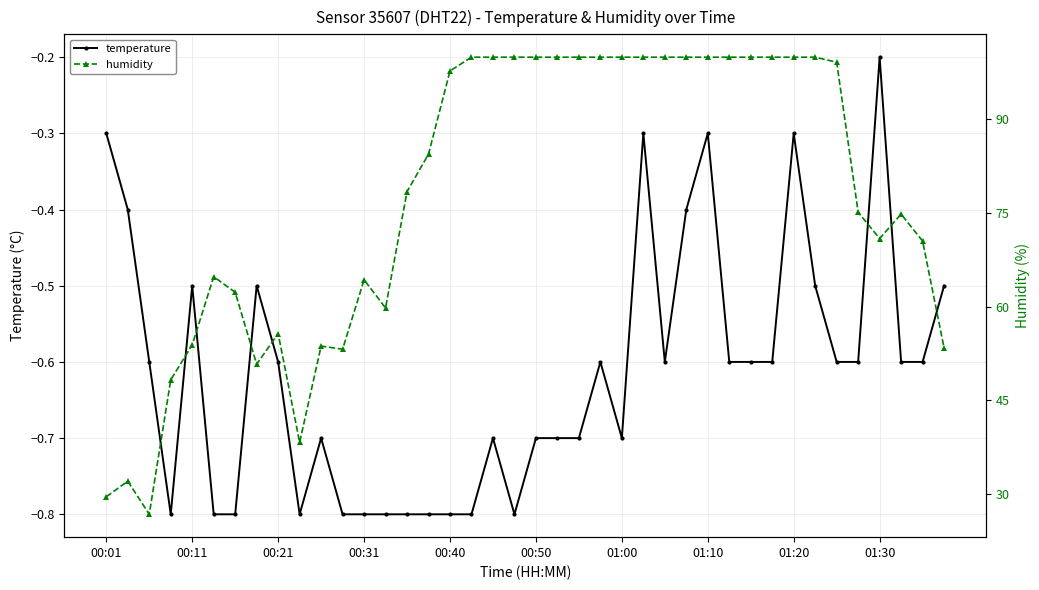

At which label is temperature closest to 0?

01:30